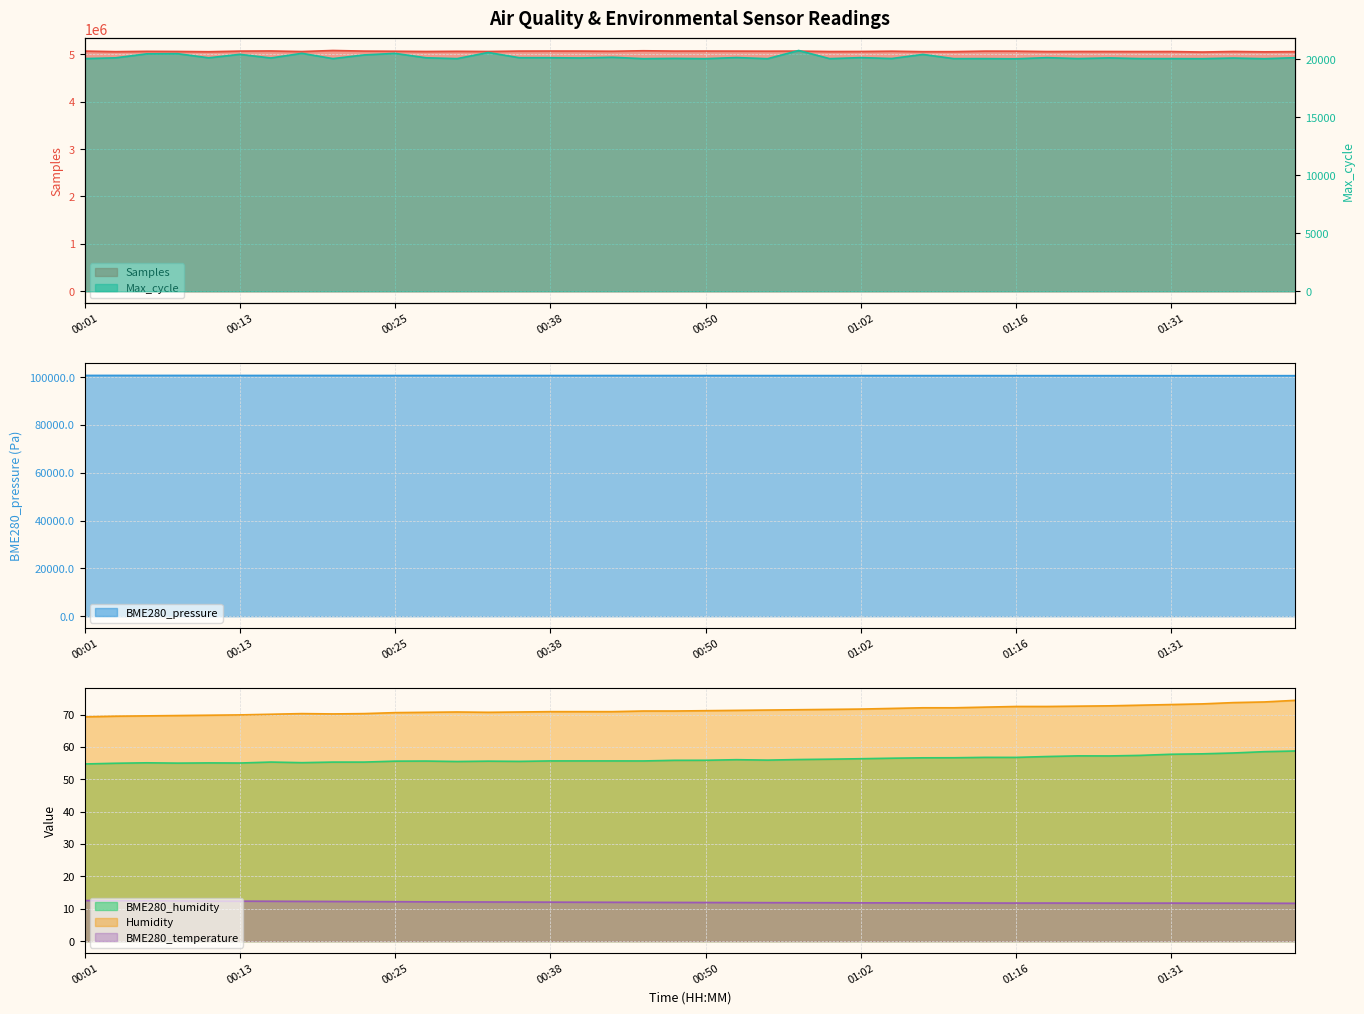

True or false: Humidity has a value of 113.6 at 00:21.

False